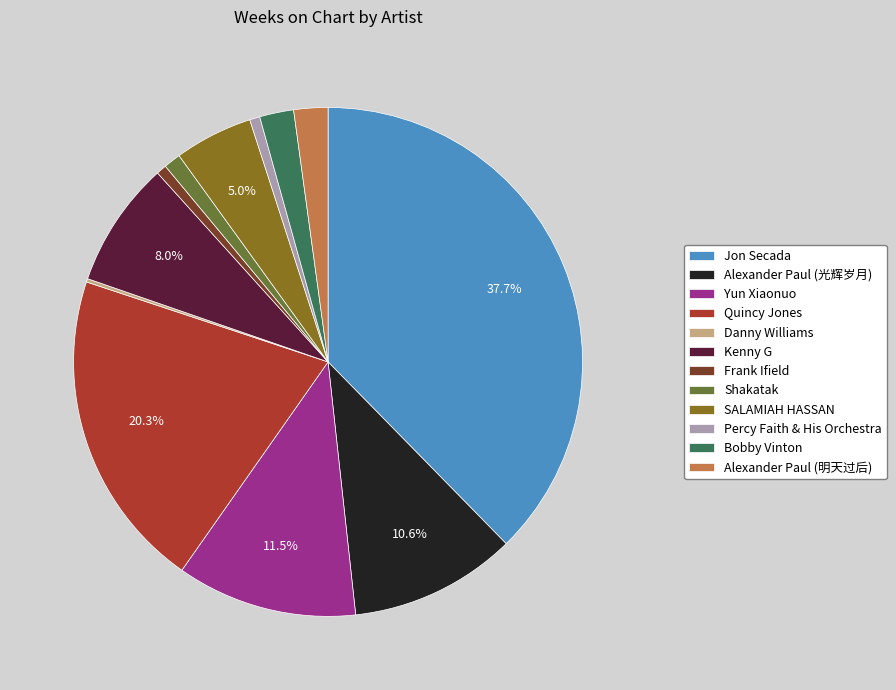

What is the ratio of the value at Alexander Paul (光辉岁月) to the value at Percy Faith & His Orchestra?

16.3